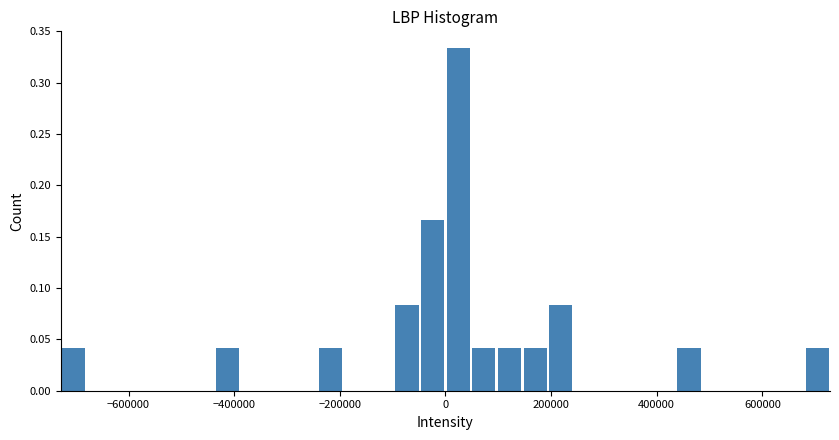

Around what value on the x-axis is the tallest bar? Give the approximate position of its centre, as read against the axis.

20000